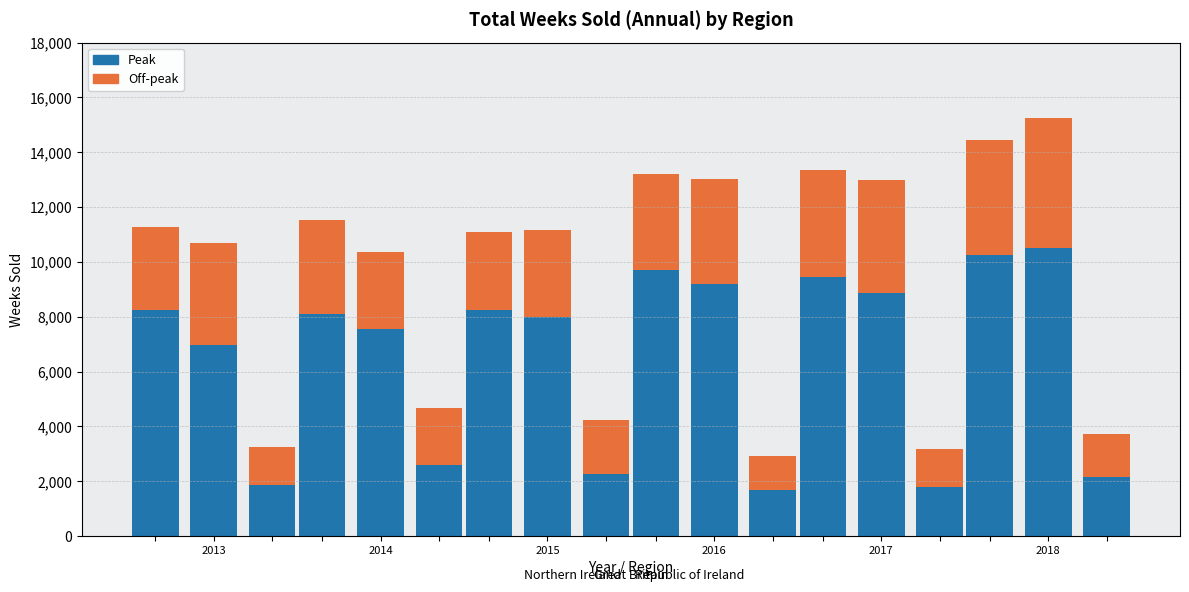

Where is Off-peak nearest to the value 3520?

2016